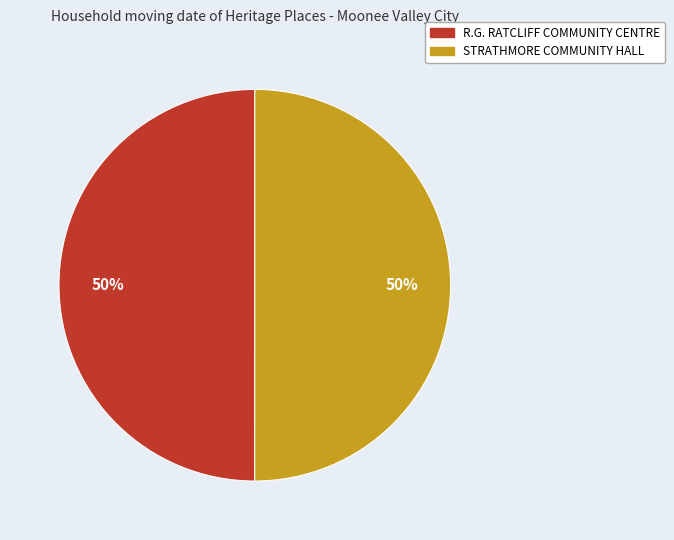

To the nearest percent, what is the average slice percentage?

50%